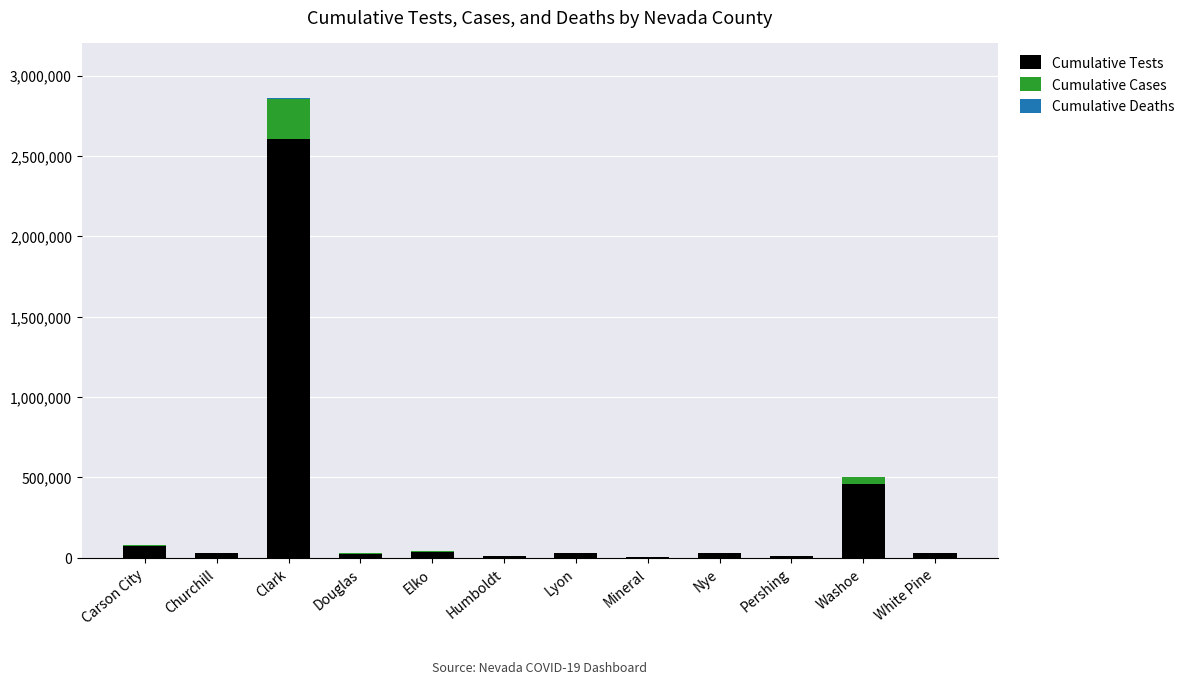

The value of Cumulative Tests at Washoe is 690802. True or false?

False